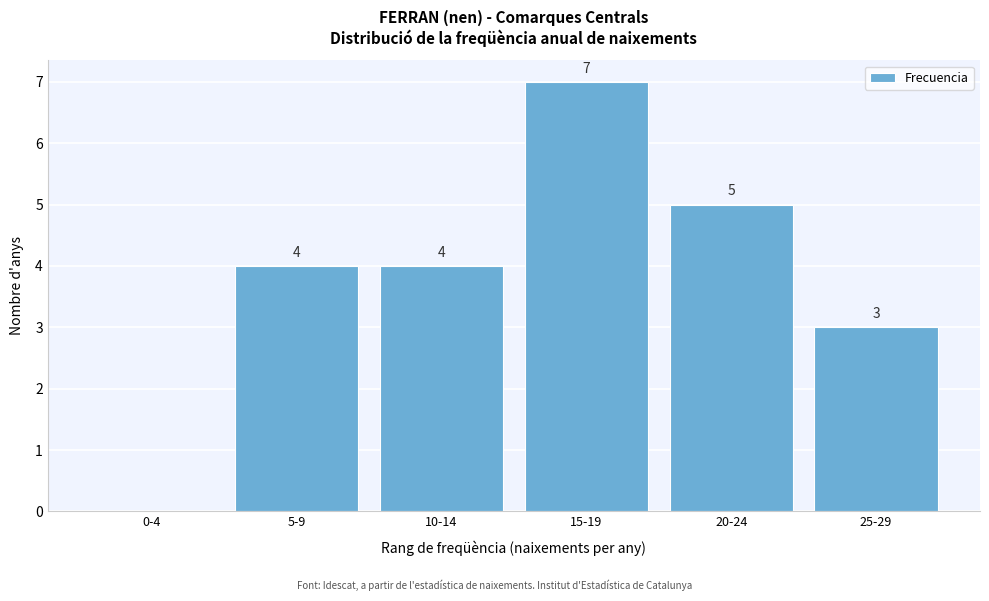

Reading left to right, transcribe all the data shown in this chart.

0-4=0	5-9=4	10-14=4	15-19=7	20-24=5	25-29=3